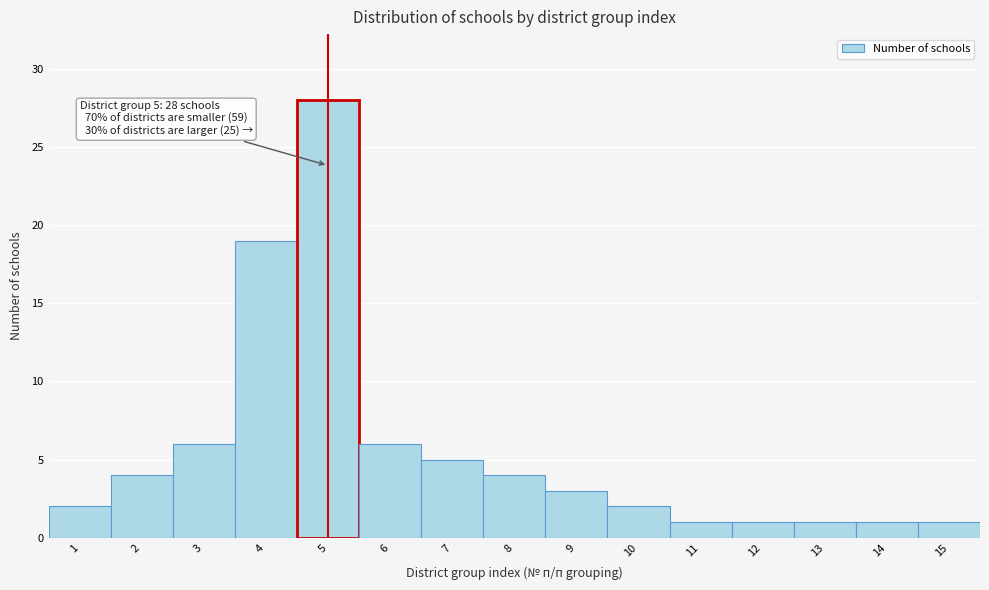

Reading left to right, transcribe all the data shown in this chart.

1=2	2=4	3=6	4=19	5=28	6=6	7=5	8=4	9=3	10=2	11=1	12=1	13=1	14=1	15=1